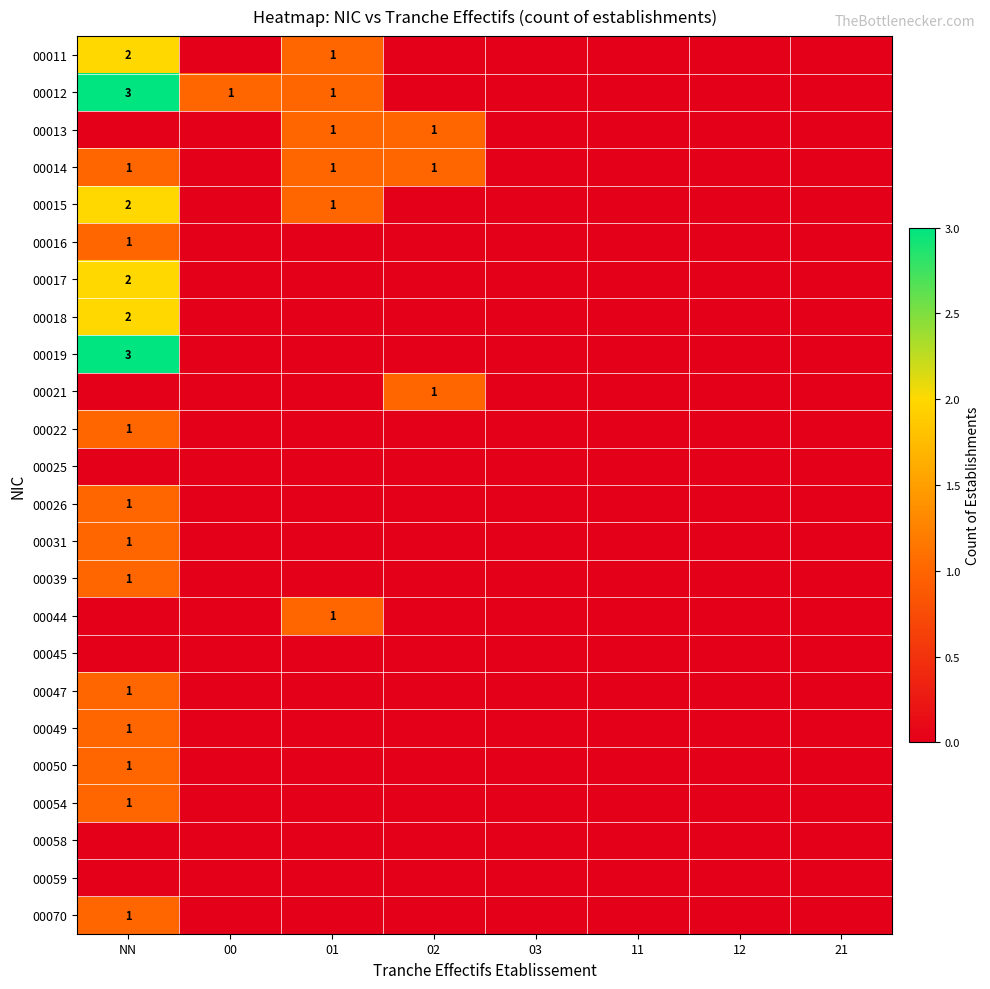

The value of 00013 at 01 is 1. True or false?

True